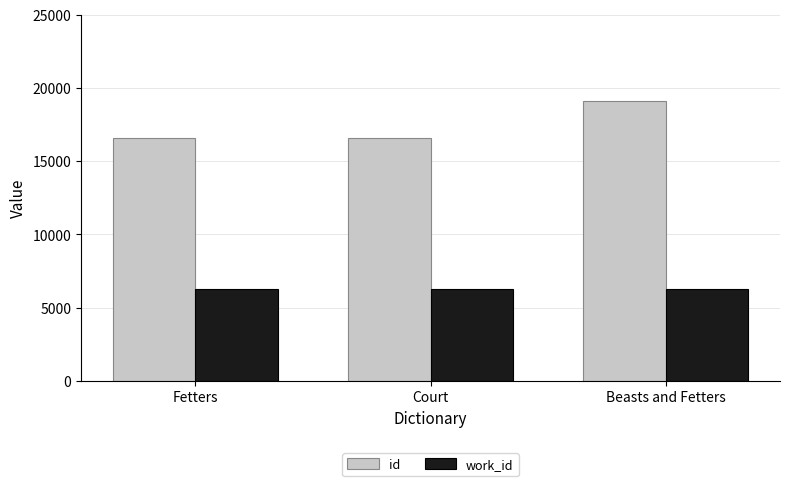

What is the label of the 2nd bar from the left?

Court